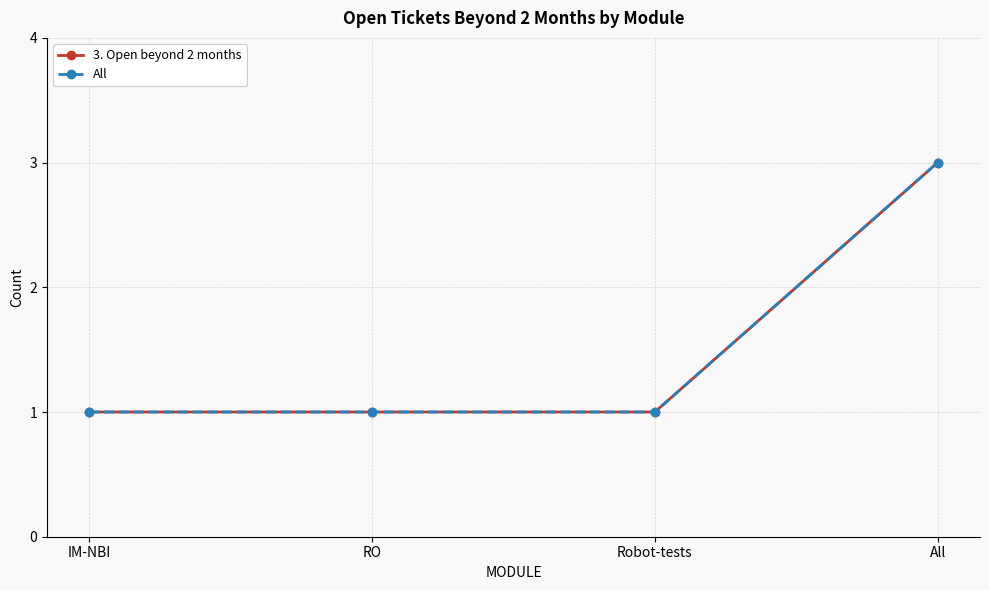

Is this an area chart (filled region under the line)?

No